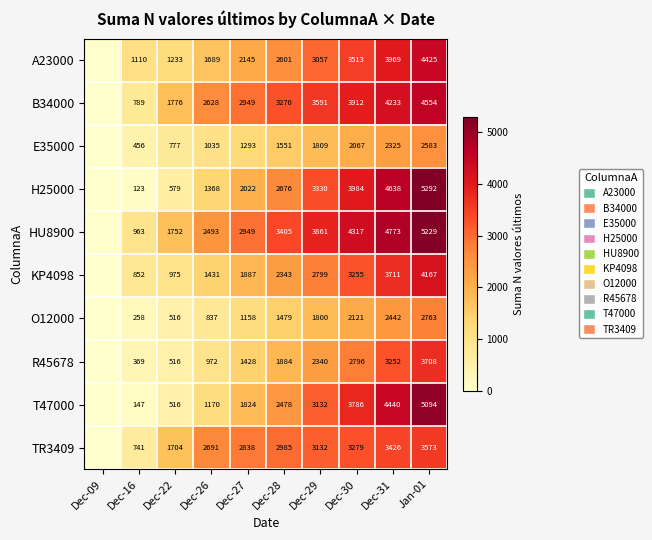

What is the sum of the KP4098 values at Dec-29 and Dec-22?

3774